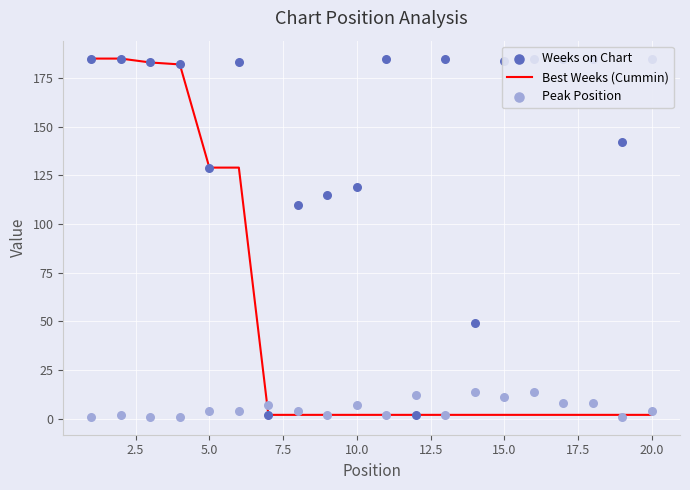

Which series has the largest total across all categories?

Weeks on Chart